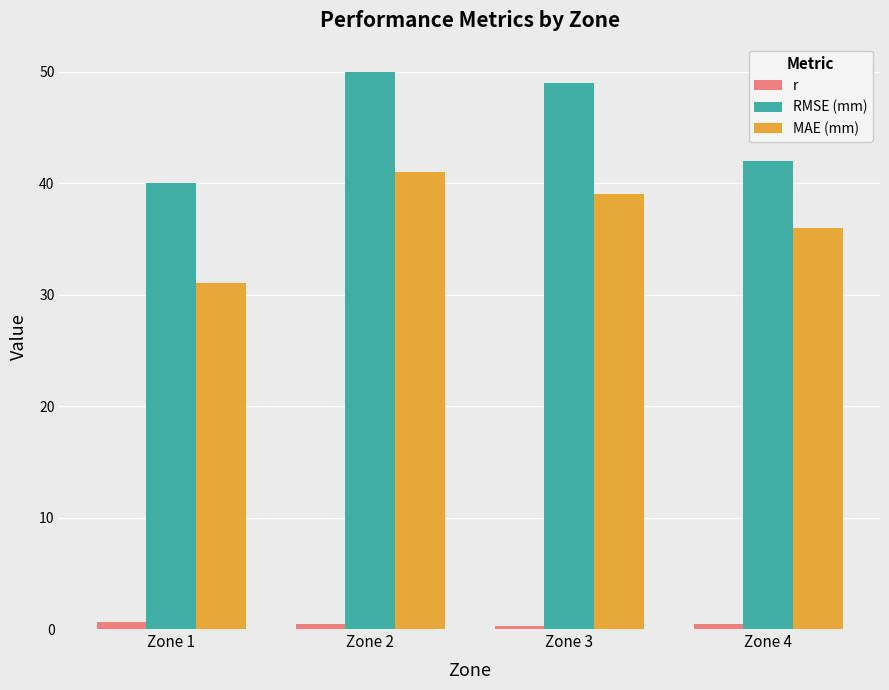

Count the r values in the range 0 to 1.

4